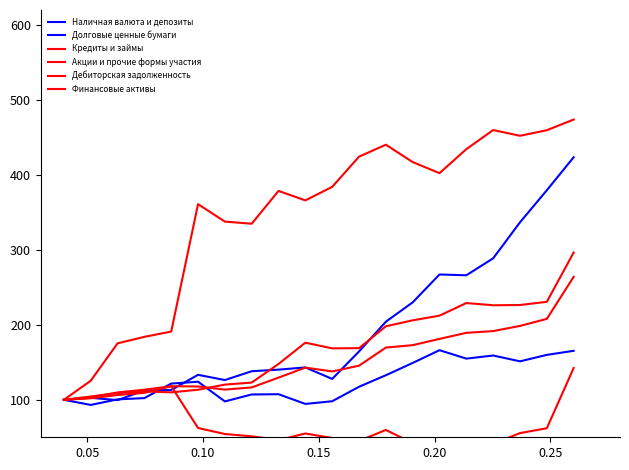

What are all the series names shown in the legend?

Наличная валюта и депозиты, Долговые ценные бумаги, Кредиты и займы, Акции и прочие формы участия, Дебиторская задолженность, Финансовые активы